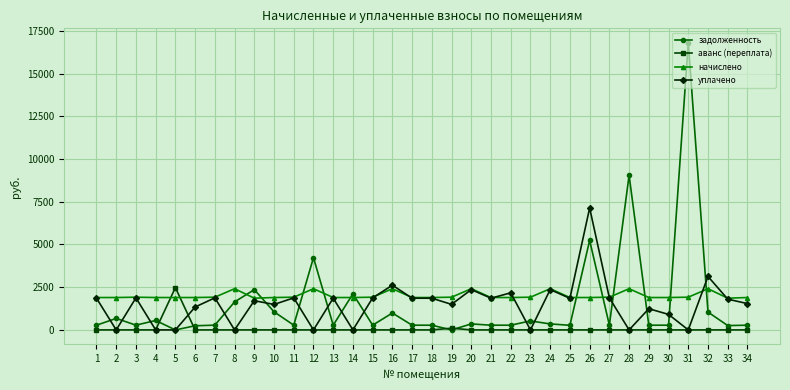

How many distinct data groups are displayed?

4